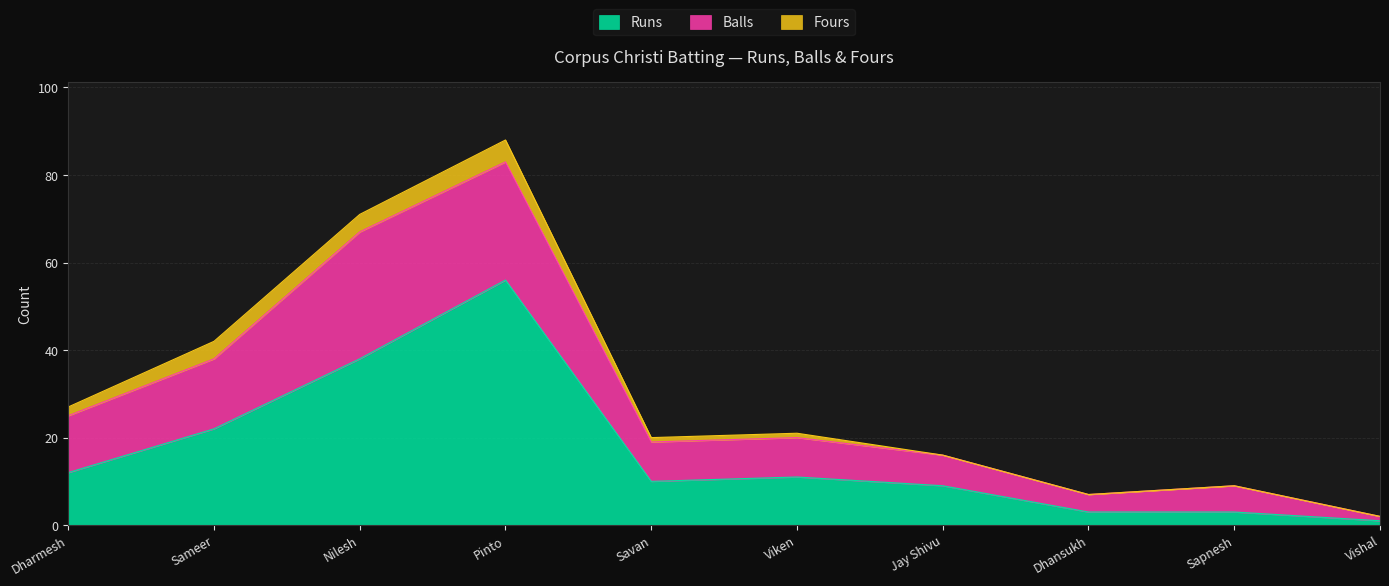

Reading left to right, extract all data points from this chart.

Runs: 12	22	38	56	10	11	9	3	3	1
Balls: 13	16	29	27	9	9	7	4	6	1
Fours: 2	4	4	5	1	1	0	0	0	0